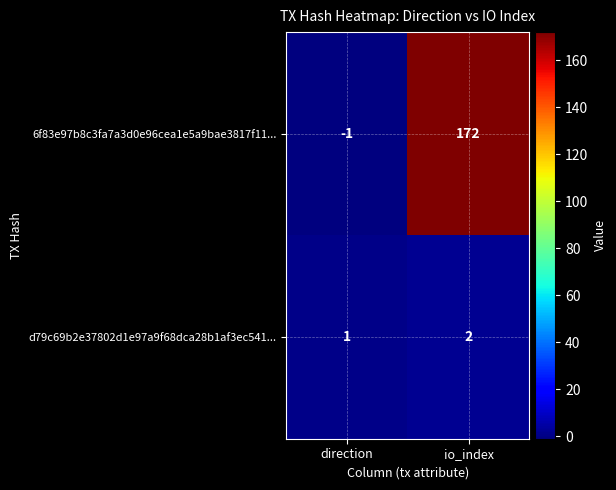

What is the spread (max minus min) of values at direction?

2